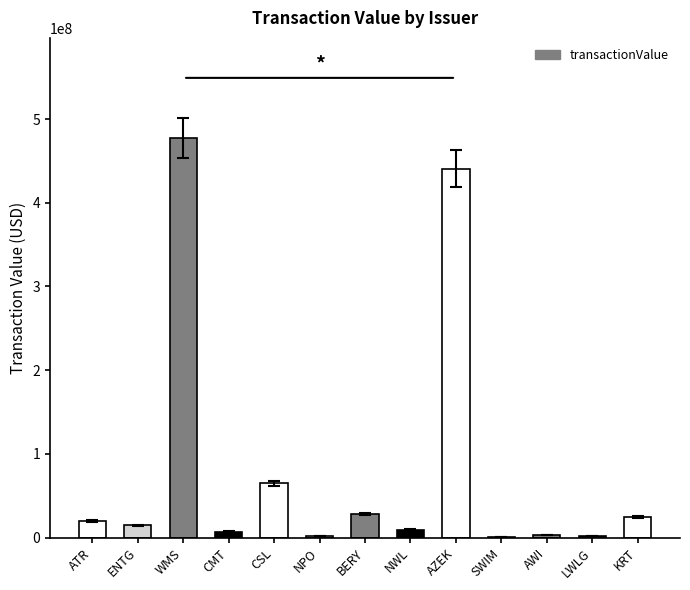

Reading left to right, transcribe all the data shown in this chart.

19864478	14906024	477543691	7178229	64709407	2311472	28163613	9714336	440843826	817101	2816623	2122546	24351771